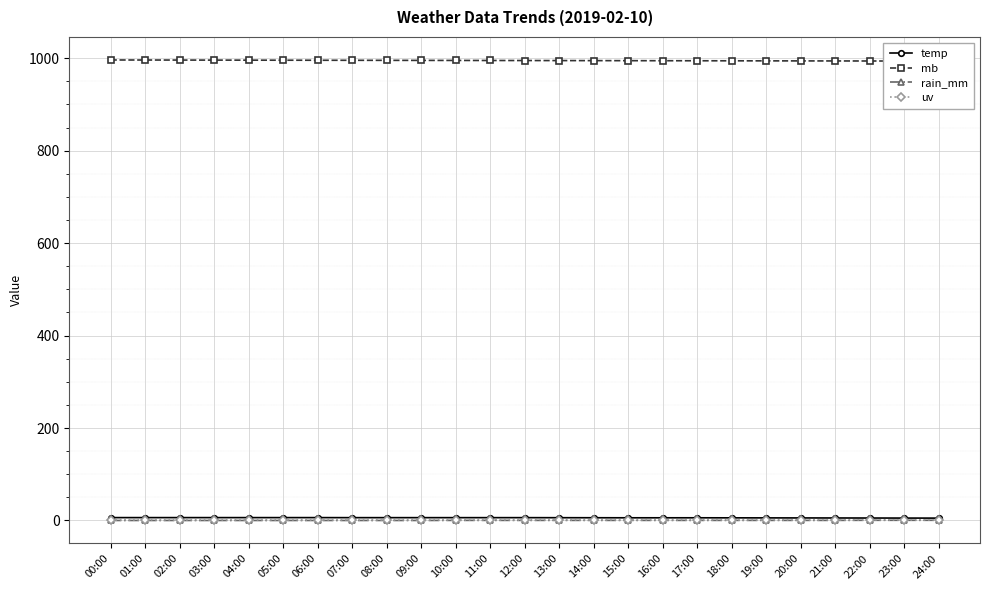

What is the sum of the mb values at 17:00 and 00:00?

1990.5